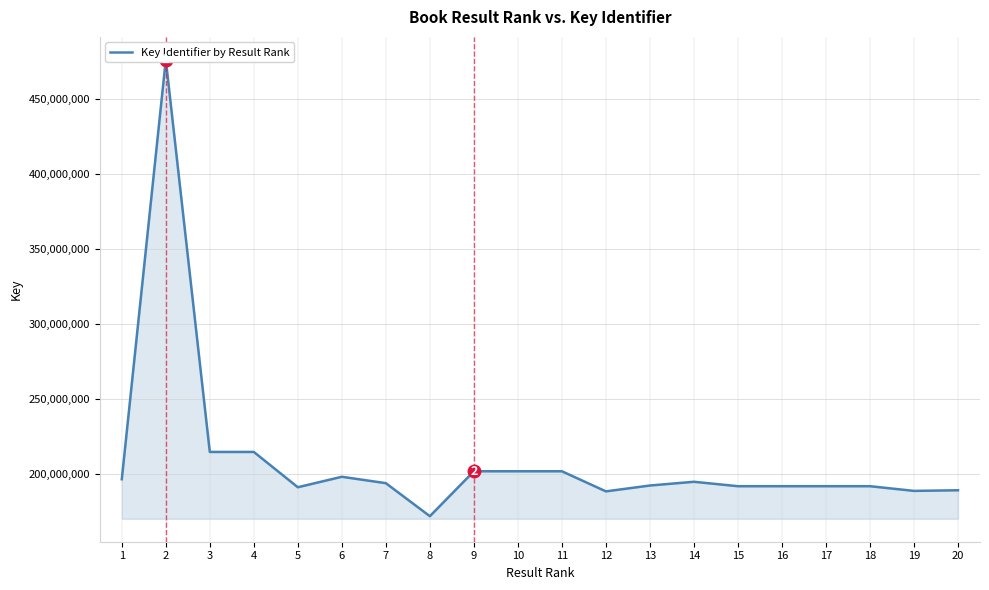

What is the sum of all values?

4186360547